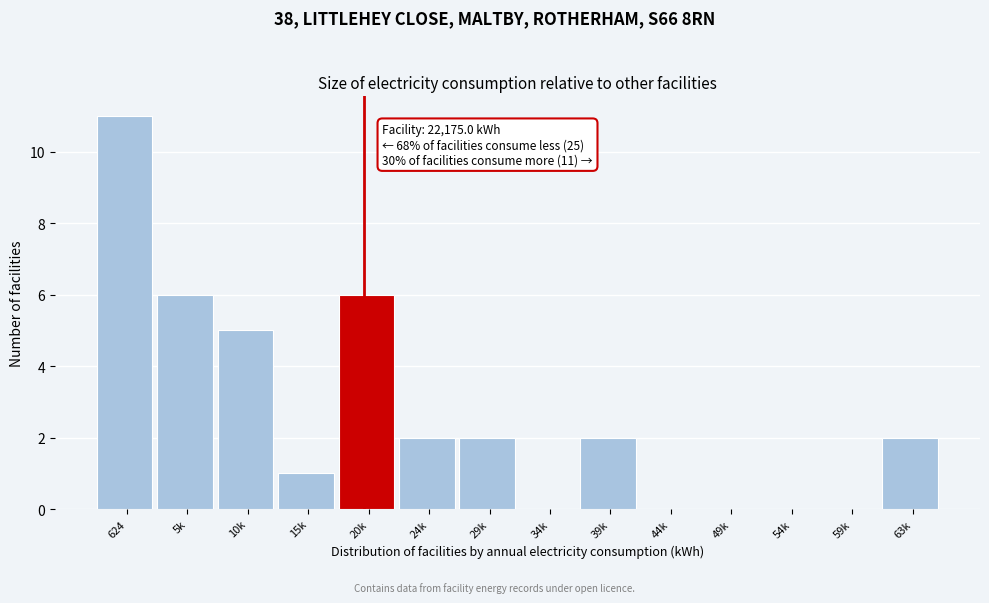

Reading left to right, extract all data points from this chart.

624=11	5k=6	10k=5	15k=1	20k=6	24k=2	29k=2	34k=0	39k=2	44k=0	49k=0	54k=0	59k=0	63k=2